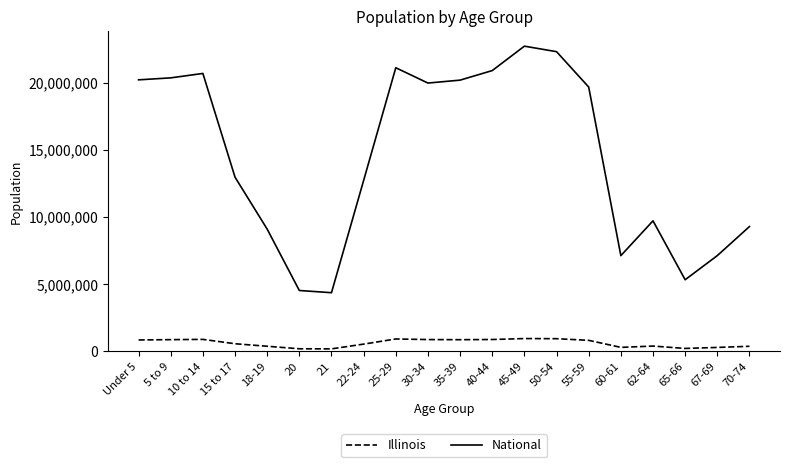

True or false: Illinois has a value of 205270 at 65-66.

True